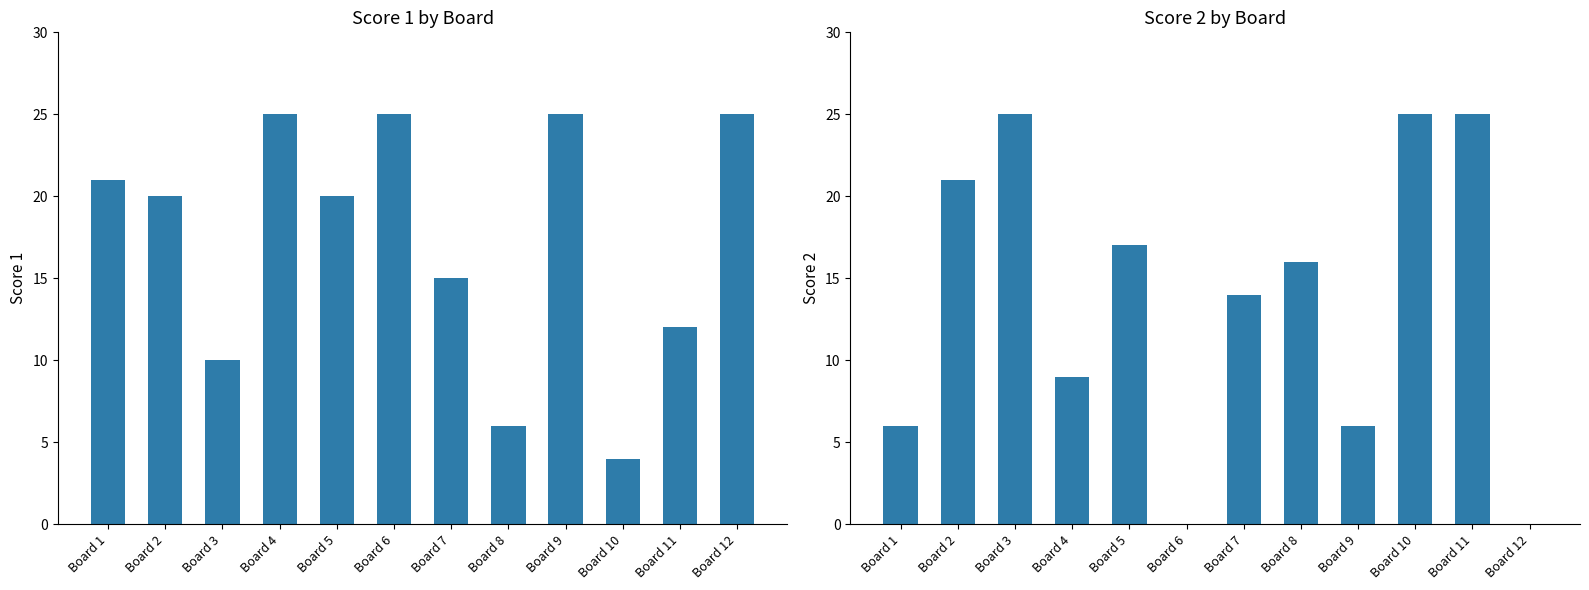

What are all the series names shown in the legend?

Score 1, Score 2